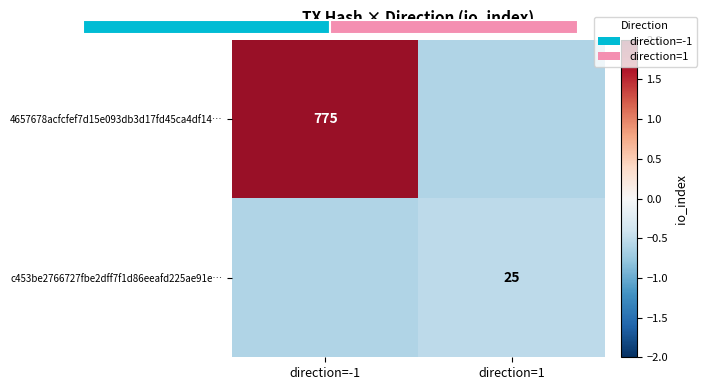

Is it true that 4657678acfcfef7d15e093db3d17fd45ca4df14… equals -0.3 at direction=1?

False